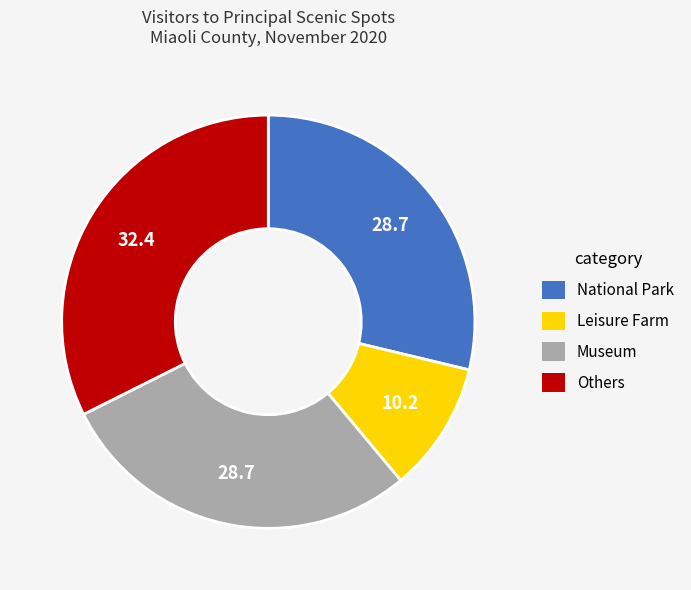

Do Others and National Park together represent more than half of the pie?

Yes